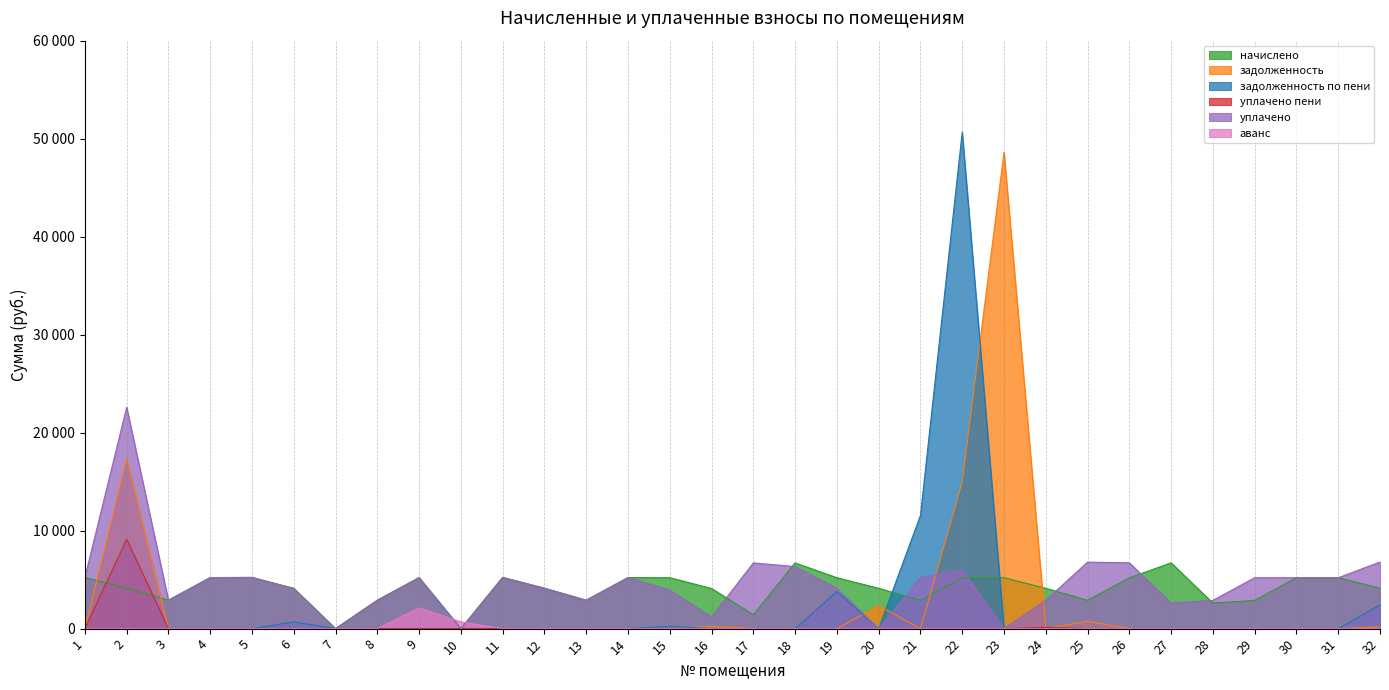

How many lines are shown in the chart?

6